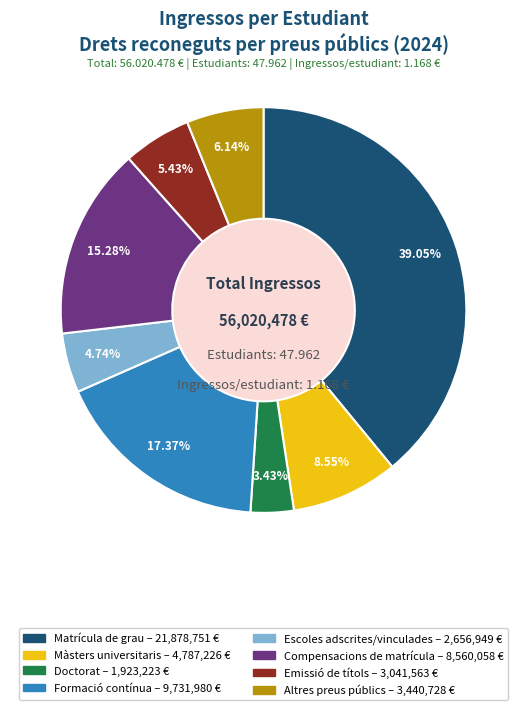

Is there any slice that represents more than half of the pie?

No